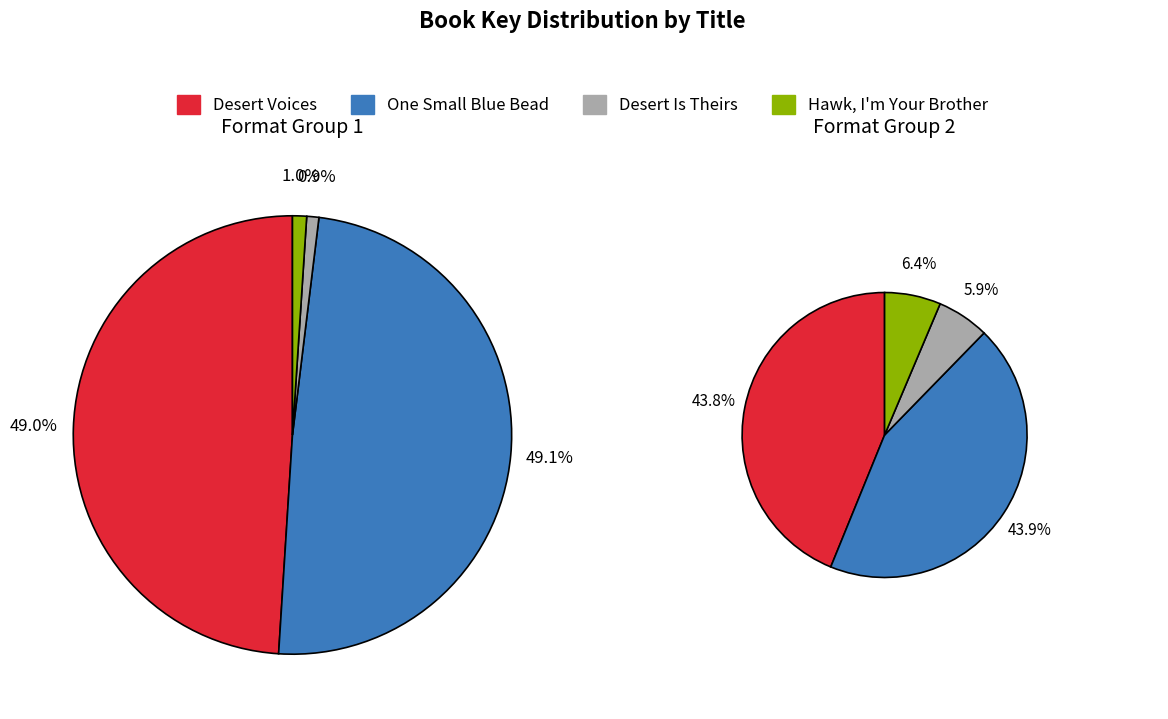

To the nearest percent, what is the average slice percentage?

25%